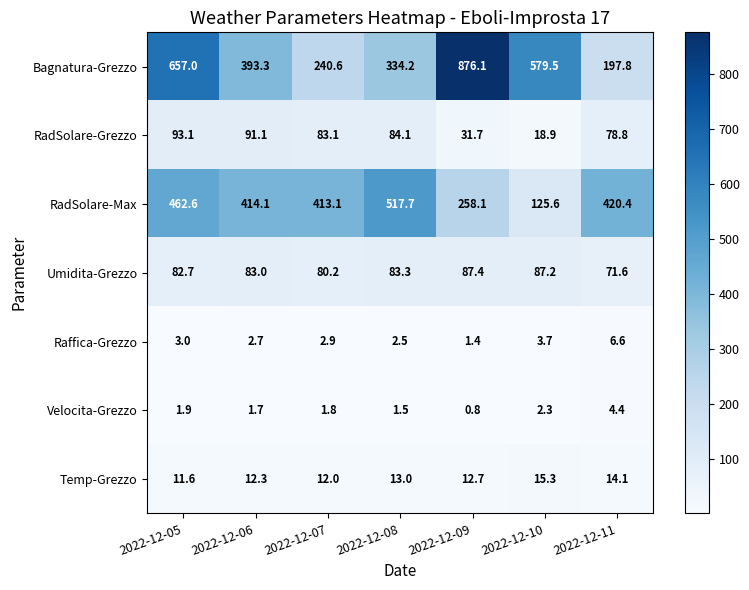

What is the sum of all Temp-Grezzo values?

91.0